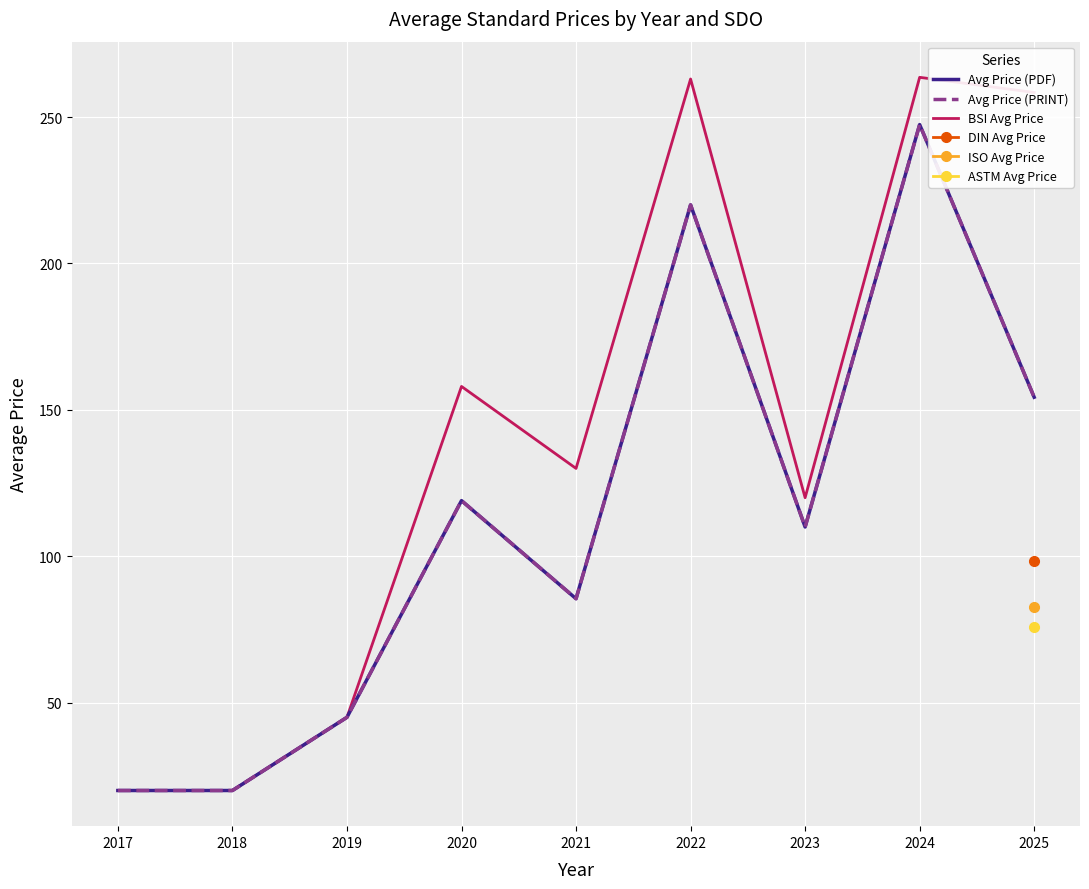

What is the sum of all Avg Price (PRINT) values?

1021.2